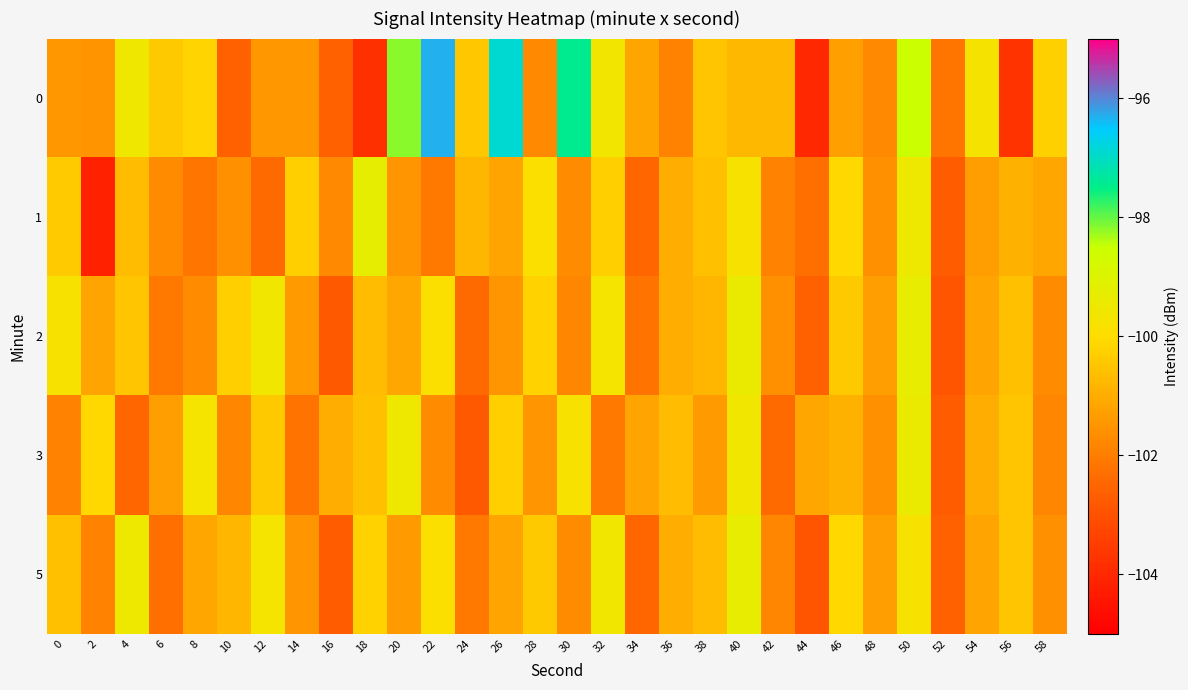

Reading left to right, transcribe all the data shown in this chart.

0: 0=-101.4	2=-101.5	4=-99.6	6=-100.4	8=-100.2	10=-102.6	12=-101.4	14=-101.4	16=-102.6	18=-103.8	20=-98.2	22=-96.3	24=-100.4	26=-96.9	28=-101.7	30=-97.5	32=-99.6	34=-101.1	36=-101.9	38=-100.5	40=-100.8	42=-100.8	44=-104.0	46=-101.3	48=-101.7	50=-98.5	52=-102.2	54=-99.8	56=-103.7	58=-100.2
1: 0=-100.4	2=-104.2	4=-100.7	6=-101.7	8=-102.2	10=-101.6	12=-102.4	14=-100.3	16=-101.7	18=-99.3	20=-101.5	22=-102.1	24=-100.8	26=-101.2	28=-99.9	30=-101.7	32=-100.3	34=-102.5	36=-101.0	38=-100.6	40=-99.8	42=-101.9	44=-102.3	46=-100.1	48=-101.6	50=-99.5	52=-102.7	54=-101.3	56=-100.9	58=-101.1
2: 0=-99.8	2=-101.2	4=-100.5	6=-102.1	8=-101.7	10=-100.3	12=-99.6	14=-101.4	16=-102.8	18=-100.7	20=-101.1	22=-99.9	24=-102.4	26=-101.5	28=-100.2	30=-101.8	32=-99.7	34=-102.2	36=-101.0	38=-100.8	40=-99.4	42=-101.6	44=-102.6	46=-100.4	48=-101.3	50=-99.3	52=-102.9	54=-101.2	56=-100.6	58=-101.7
3: 0=-101.9	2=-100.1	4=-102.5	6=-101.3	8=-99.7	10=-101.8	12=-100.4	14=-102.2	16=-101.0	18=-100.6	20=-99.5	22=-101.7	24=-102.8	26=-100.3	28=-101.5	30=-99.8	32=-102.1	34=-101.2	36=-100.7	38=-101.4	40=-99.6	42=-102.4	44=-101.1	46=-100.9	48=-101.6	50=-99.4	52=-102.7	54=-101.0	56=-100.5	58=-101.8
5: 0=-100.6	2=-101.9	4=-99.5	6=-102.3	8=-101.1	10=-100.8	12=-99.7	14=-101.5	16=-102.7	18=-100.2	20=-101.4	22=-99.9	24=-102.1	26=-101.2	28=-100.4	30=-101.7	32=-99.6	34=-102.5	36=-101.0	38=-100.7	40=-99.3	42=-101.8	44=-102.9	46=-100.1	48=-101.3	50=-99.8	52=-102.6	54=-101.2	56=-100.5	58=-101.6